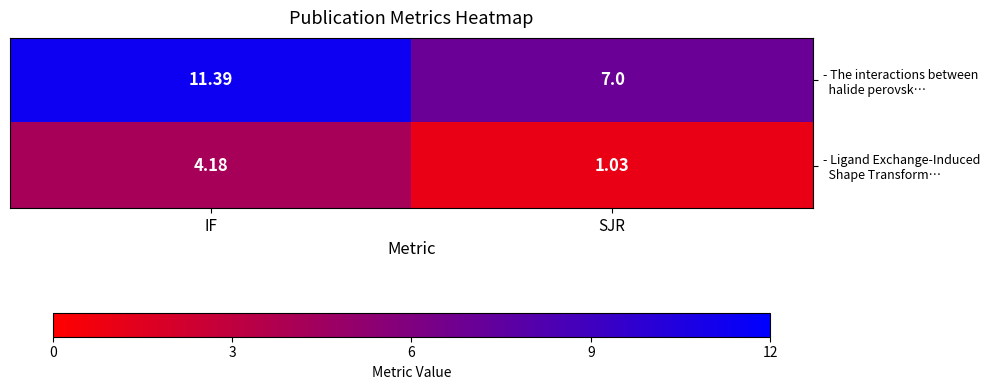

Which category has the lowest value across all series?

SJR